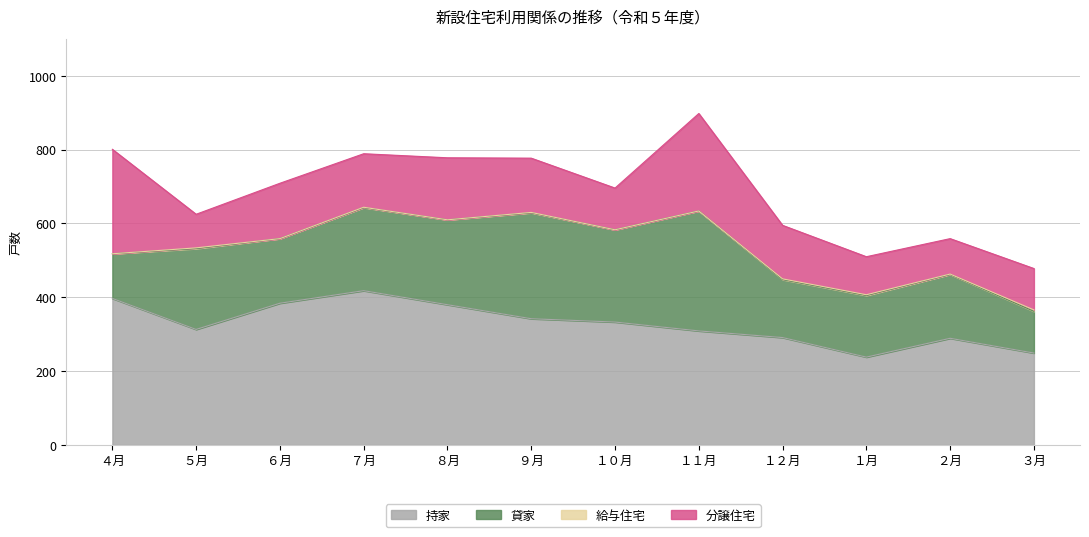

True or false: 持家 has a value of 384 at ６月.

True